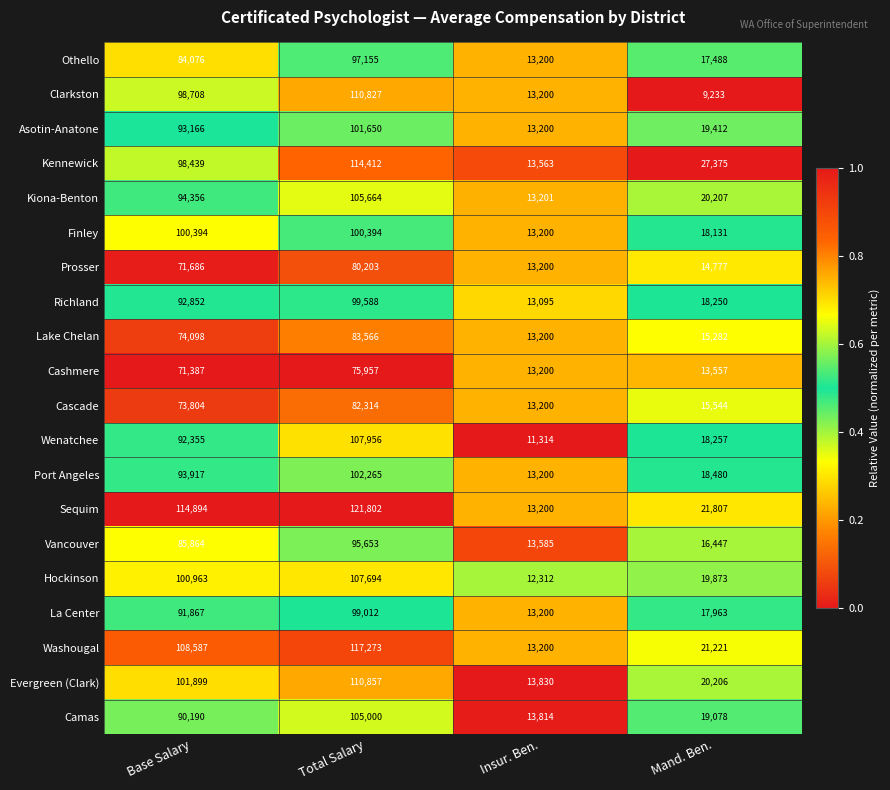

Which series changed the most between Base Salary and Total Salary?

Kennewick